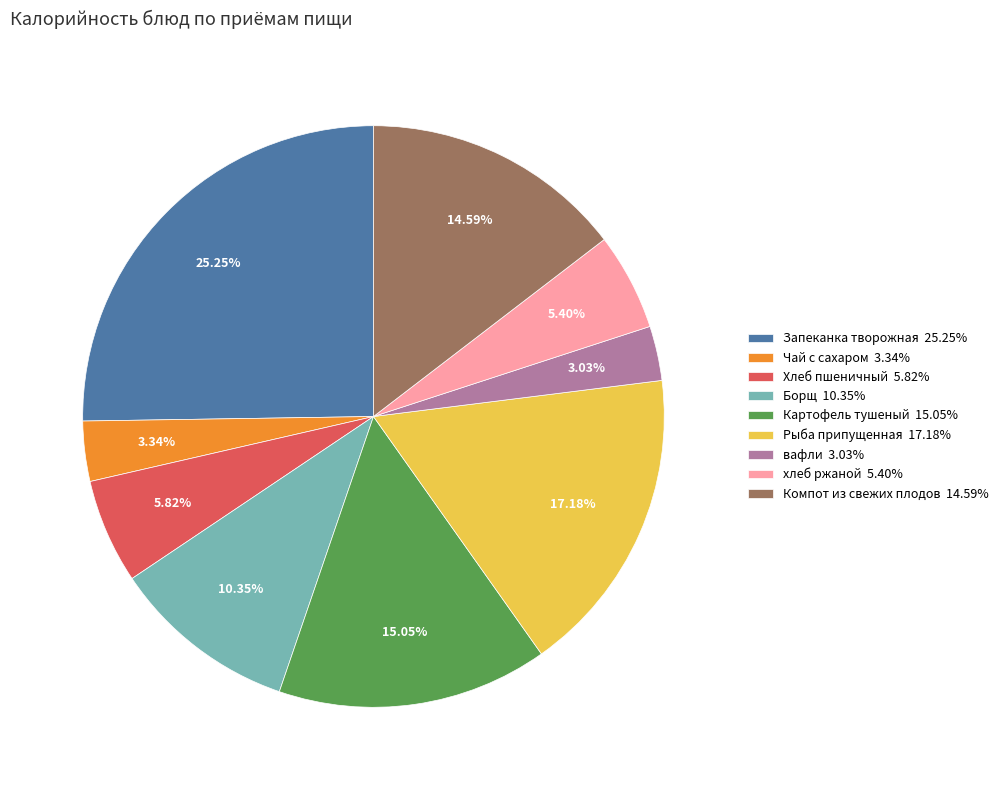

Which category has the biggest portion of the pie?

Запеканка творожная